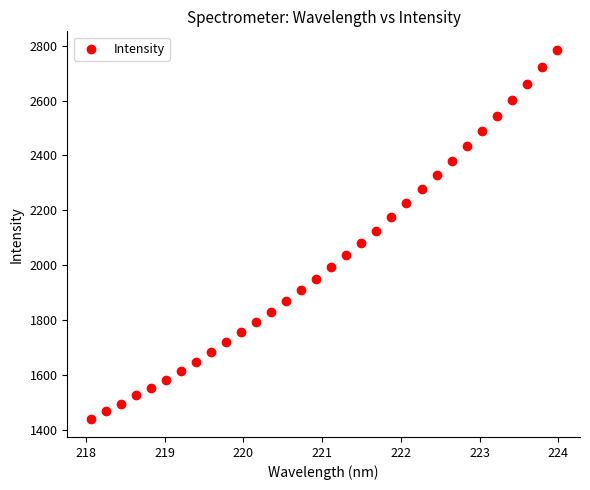

What is the range of Y values (max minus min)?

1345.1